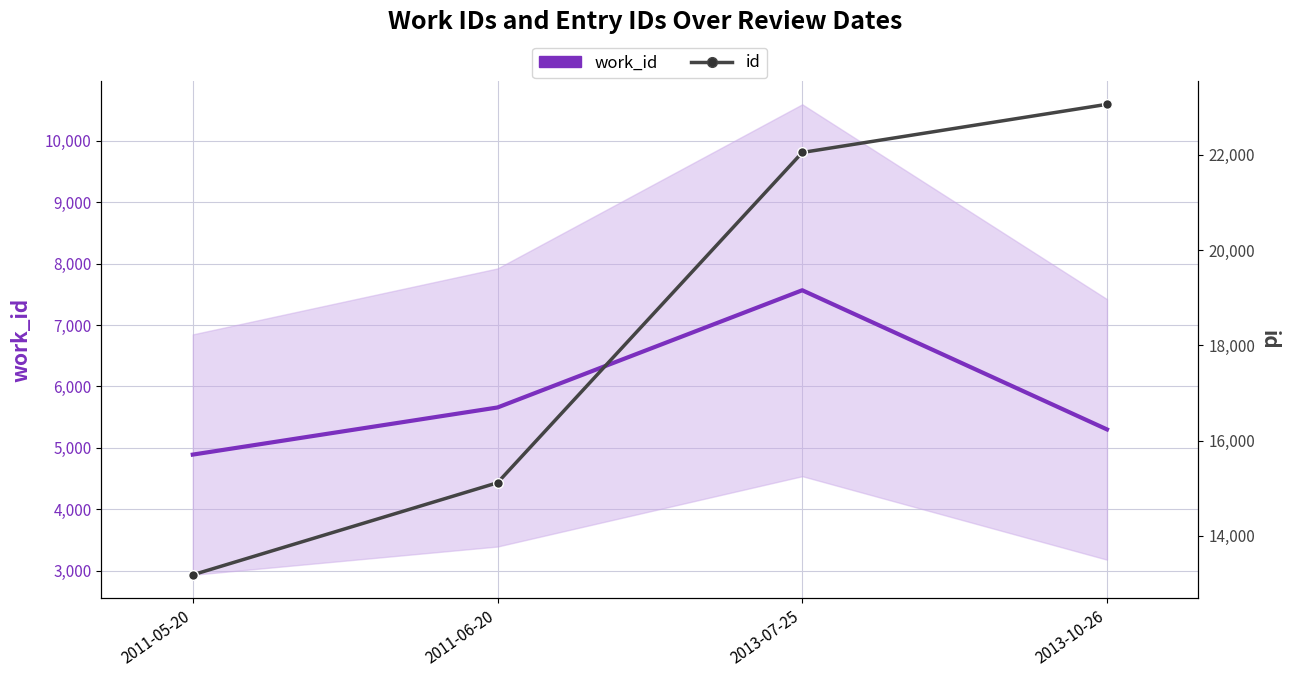

At how many categories does at least one series exceed 20184?

2